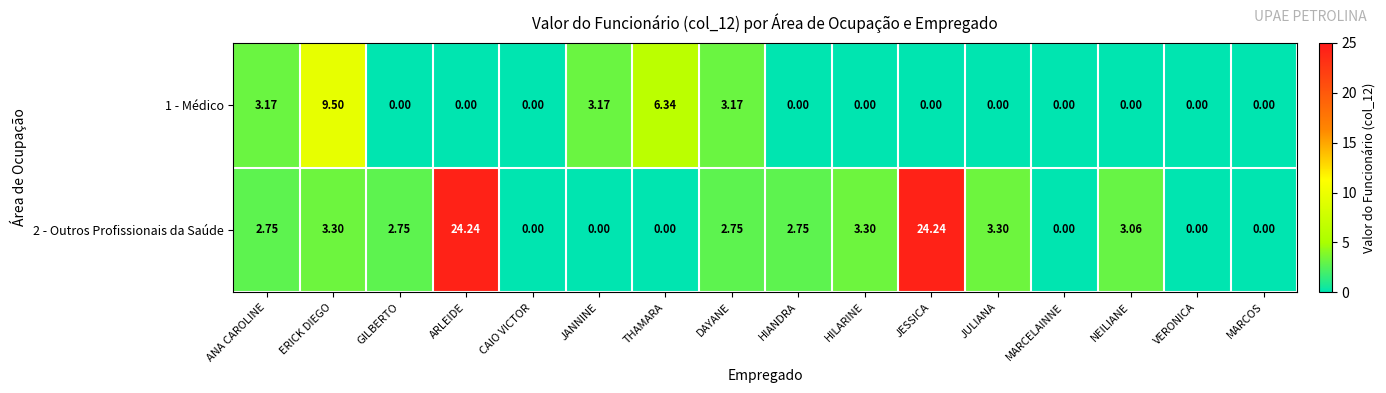

Where does the 2 - Outros Profissionais da Saúde series first go above 2?

ANA CAROLINE